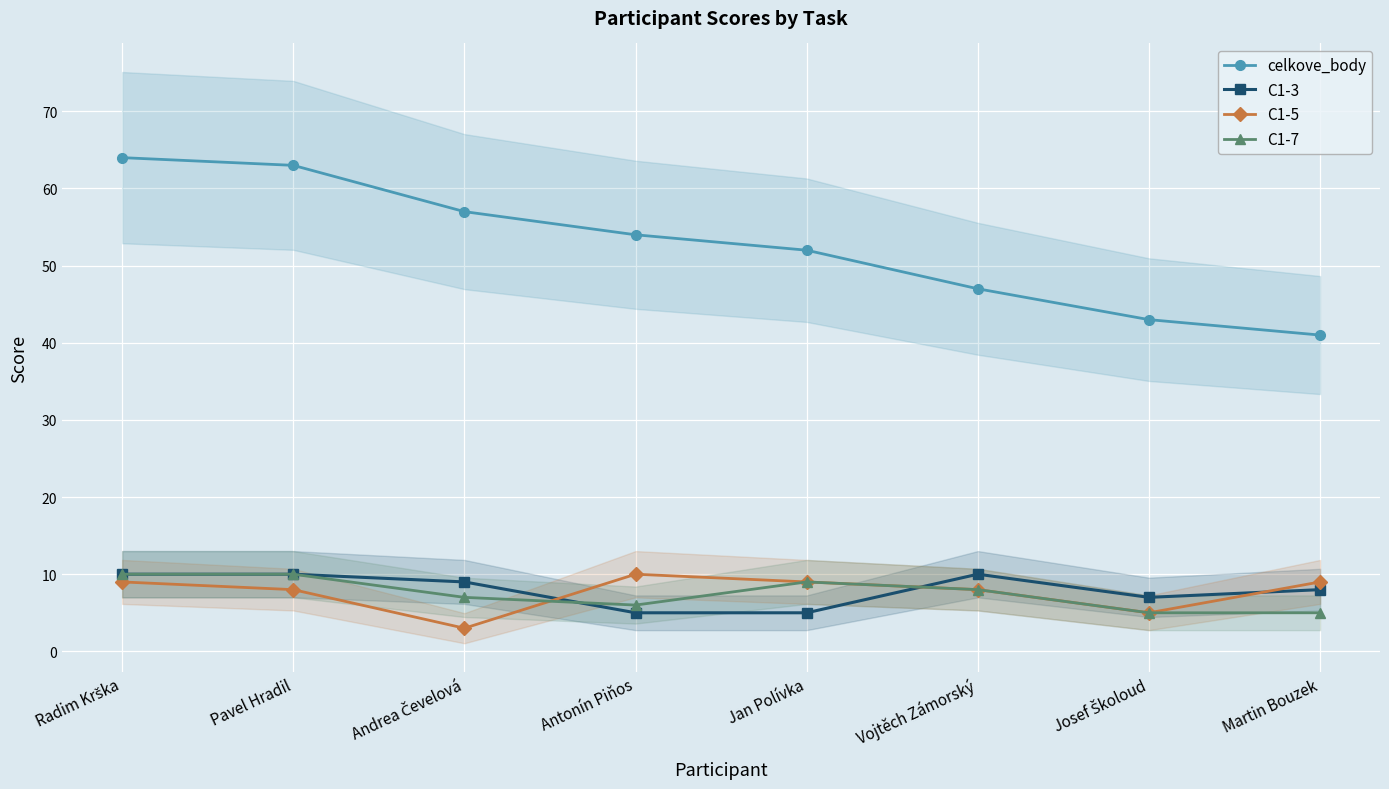

At which label is C1-5 closest to 6?

Josef Školoud